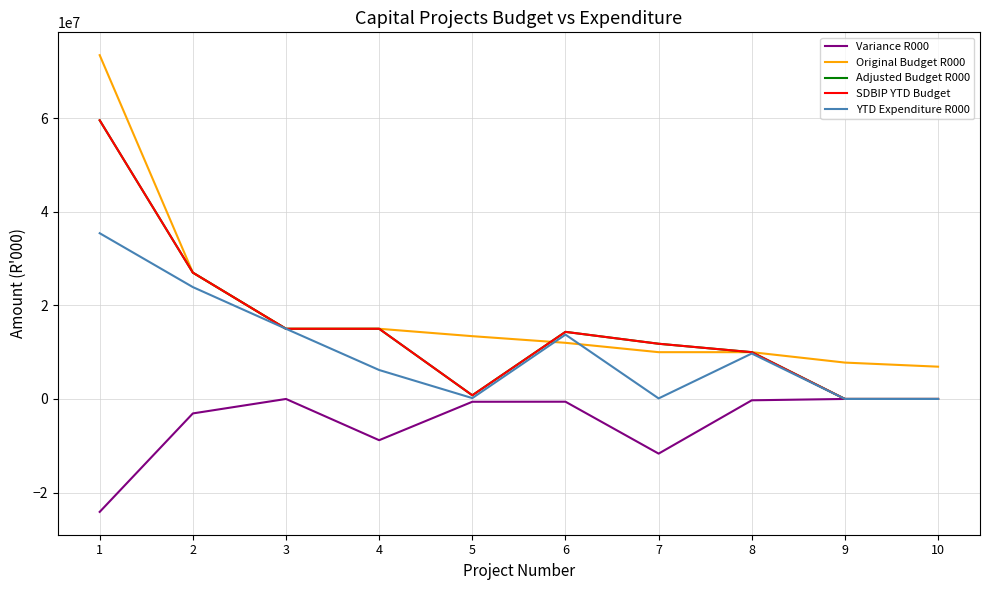

What is the difference between the second highest and minimum values in the Variance R000 series?

24136728.2